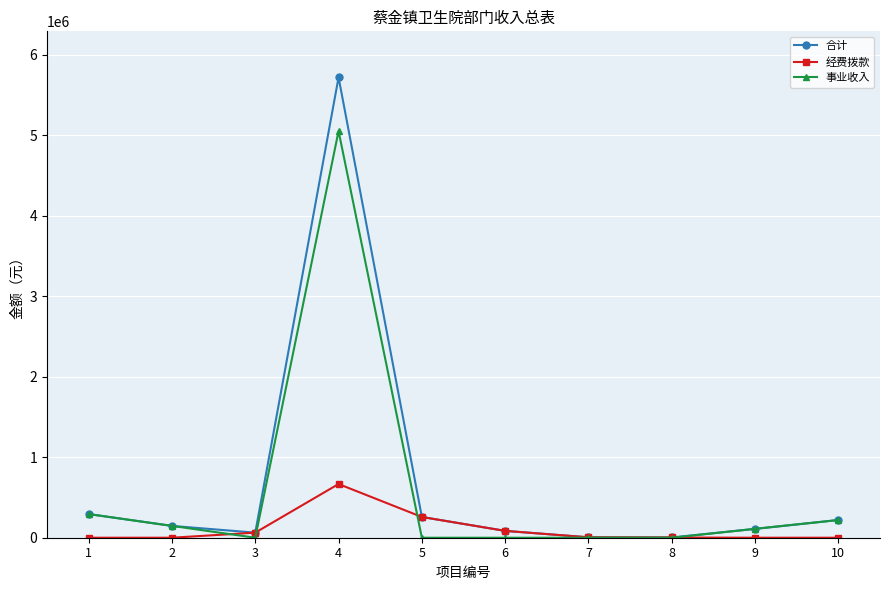

At which category does 事业收入 reach its first local valley?

3